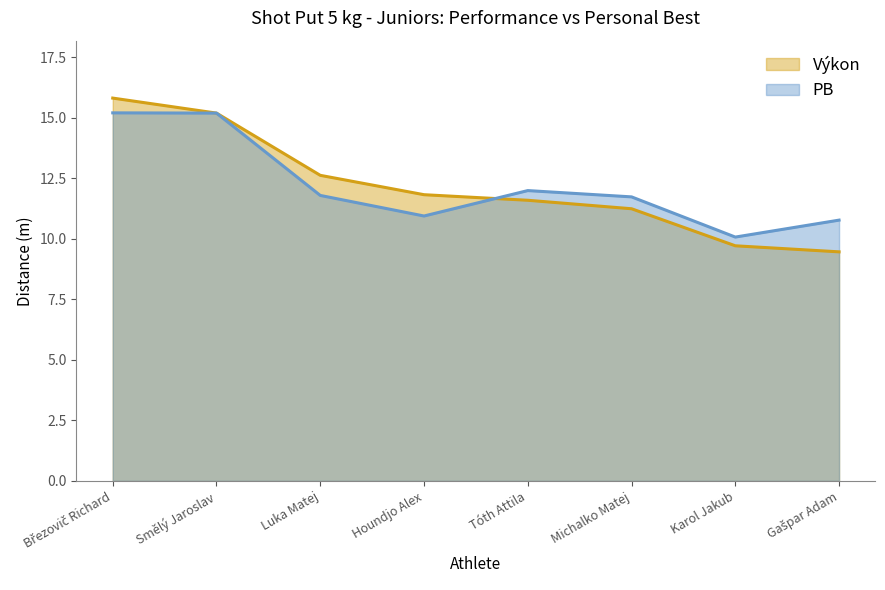

What is the maximum value for PB?

15.2